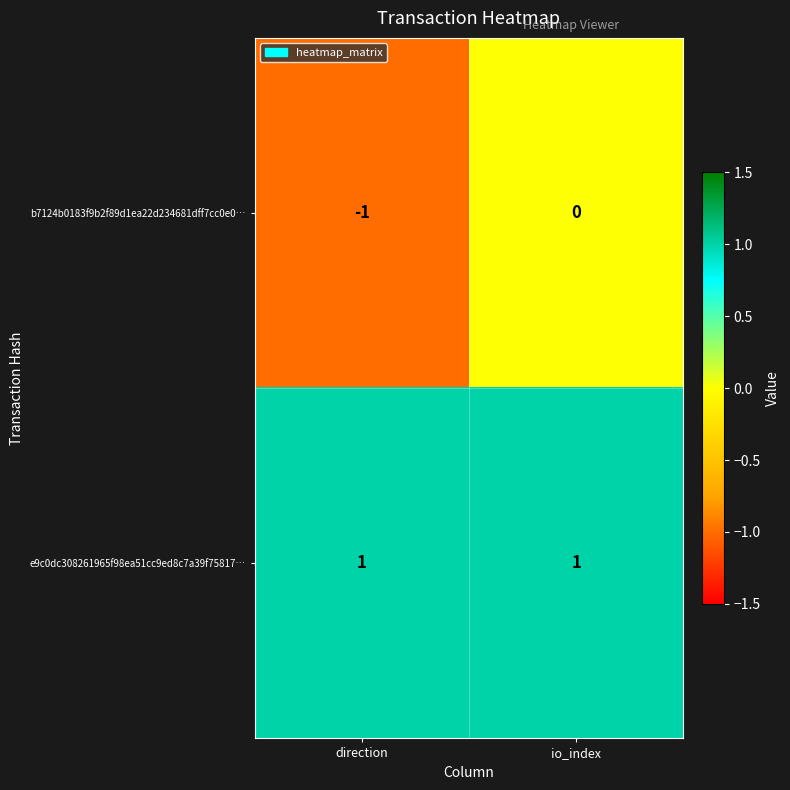

Which category has the lowest value in the b7124b0183f9b2f89d1ea22d234681dff7cc0e0… series?

direction